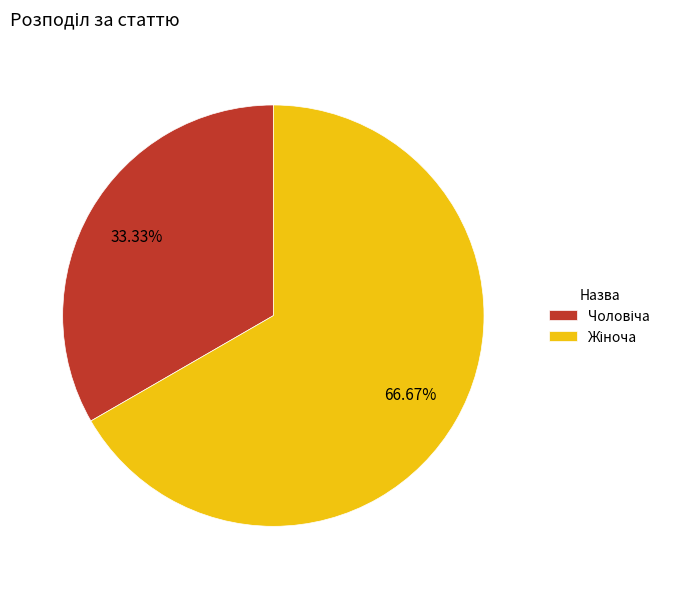

Does any single category account for the majority?

Yes